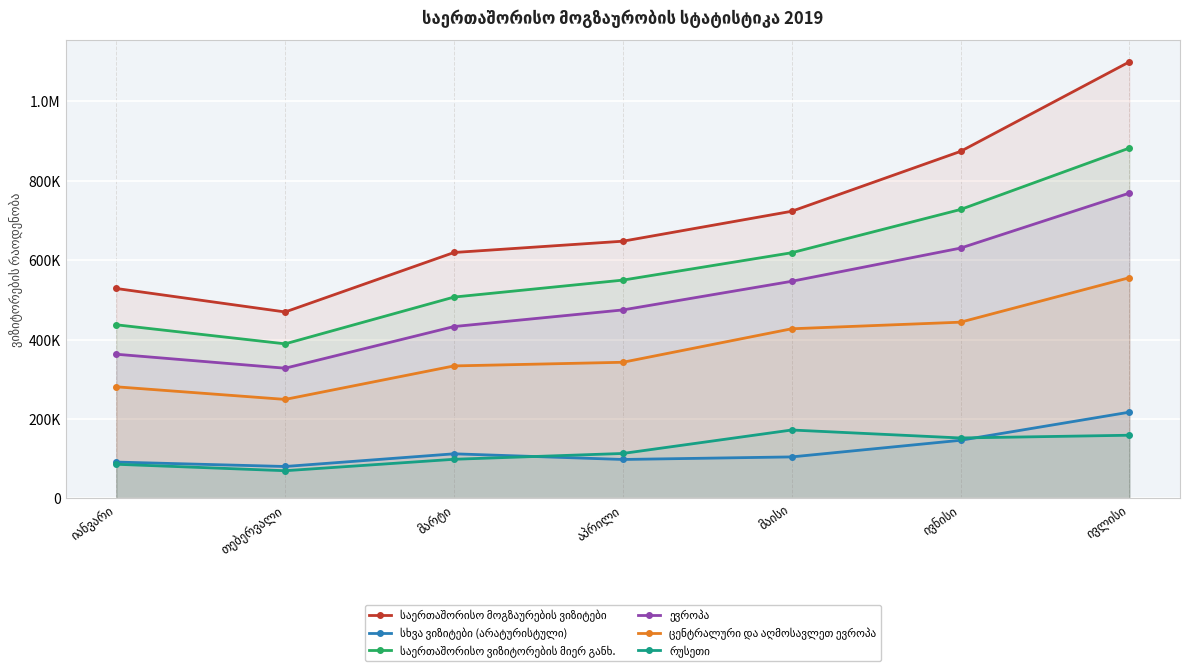

What is the approximate value of საერთაშორისო მოგზაურების ვიზიტები at მარტი, to the nearest 100?

619300